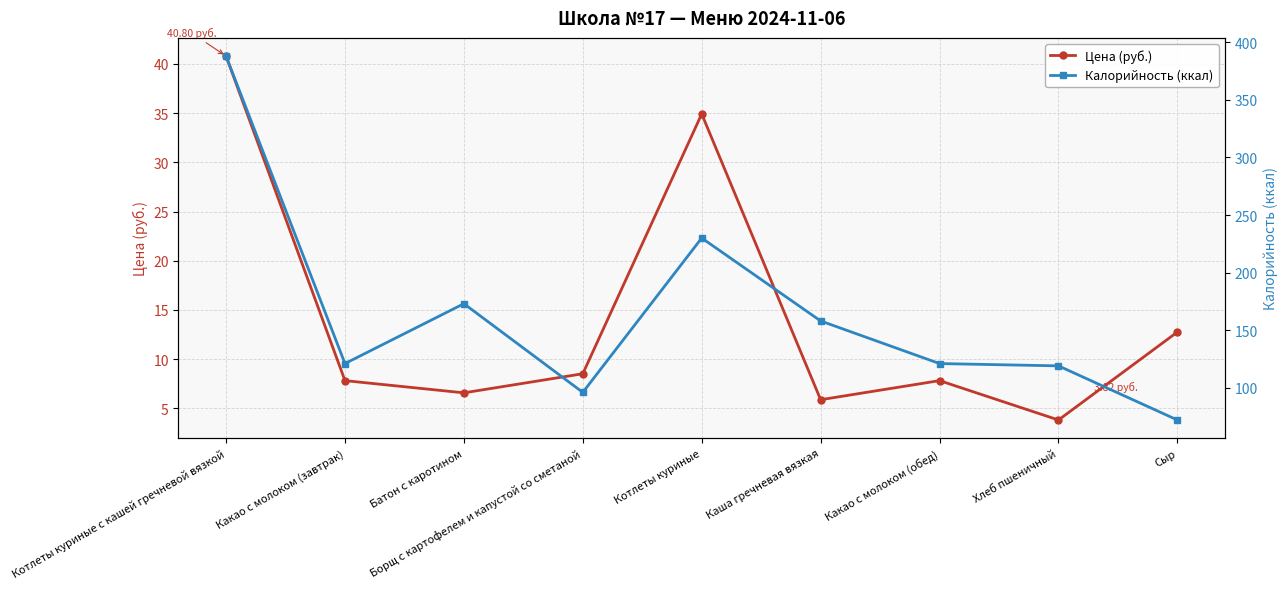

Which category has the lowest value in the Калорийность (ккал) series?

Сыр